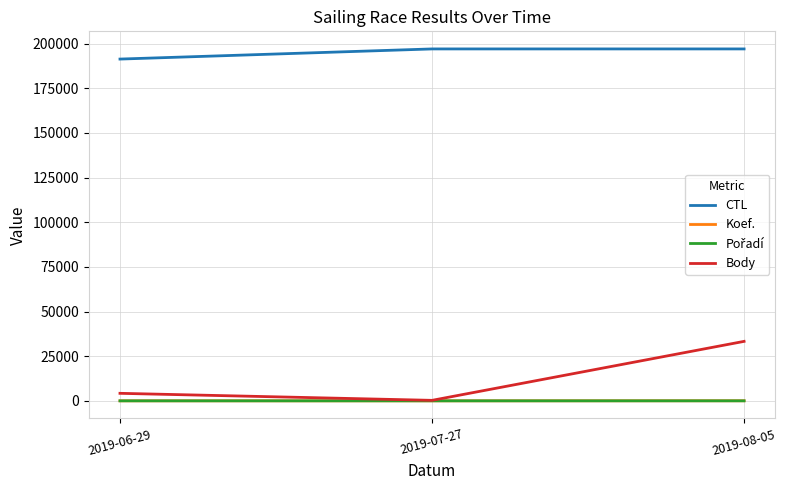

Which series has the widest spread of values?

Body